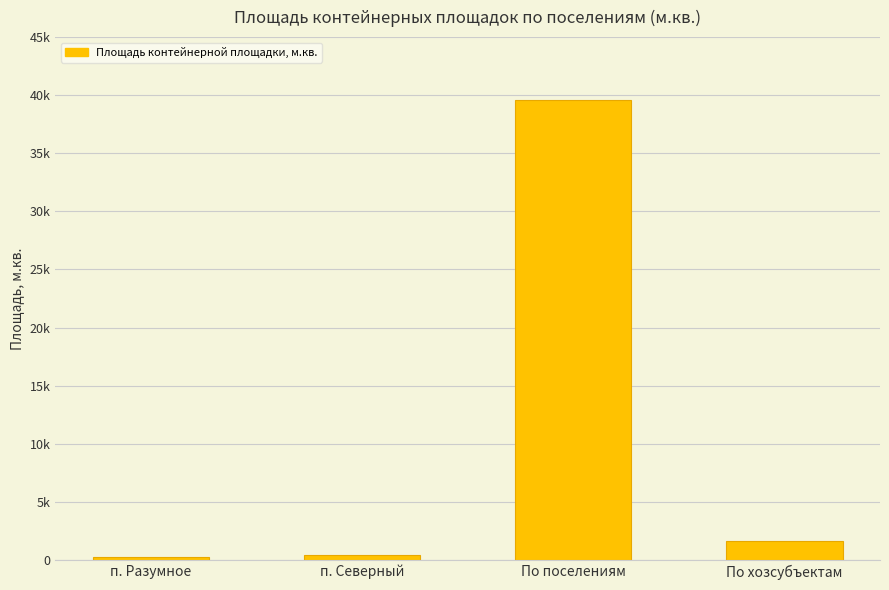

What is the label of the 1st bar from the left?

п. Разумное